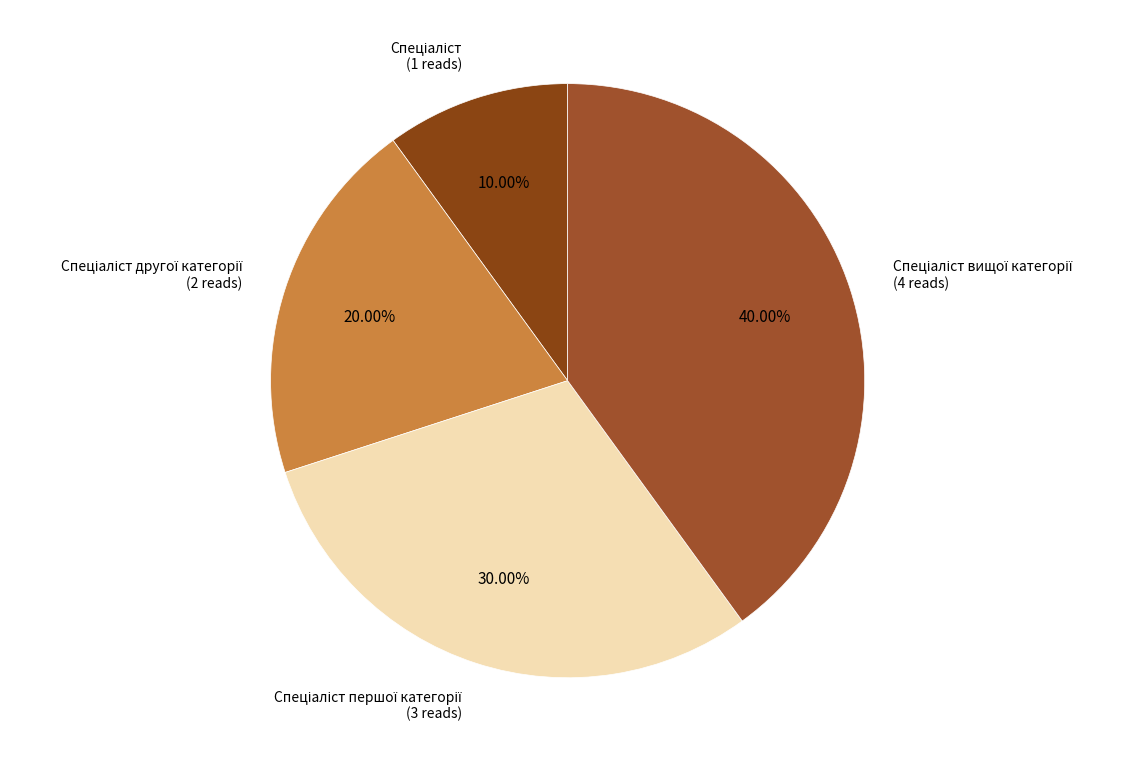

How many slices are in this pie chart?

4